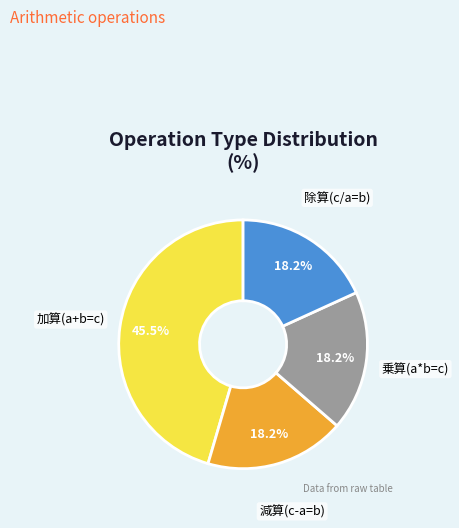

Count the number of slices in the pie.

4